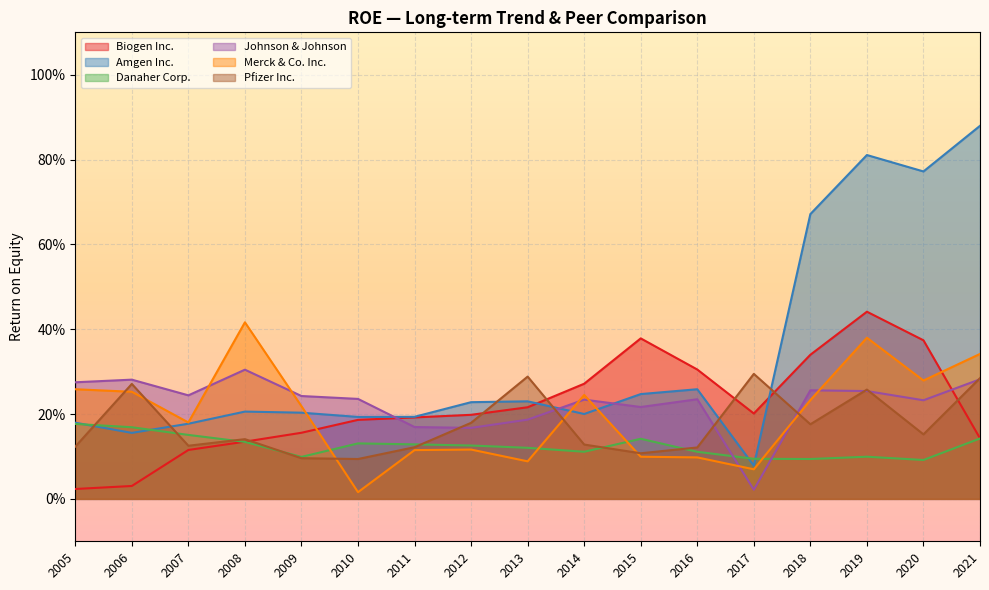

What is the maximum value for Pfizer Inc.?

0.3